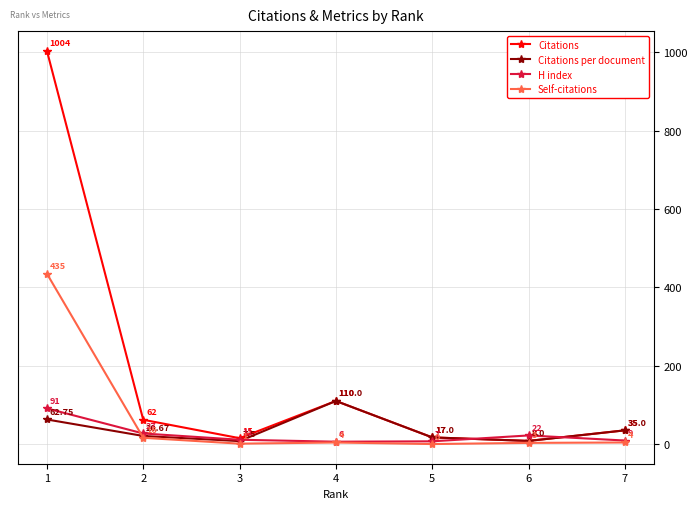

What is the total value across all series at 6?

41.0